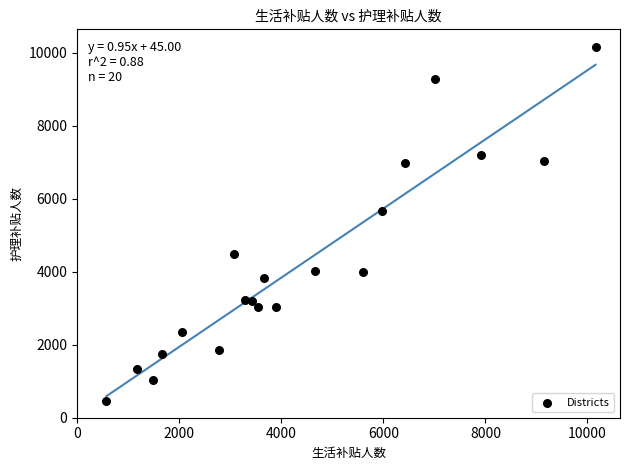

What Y value in the scatter plot is closest to 5306?

5665